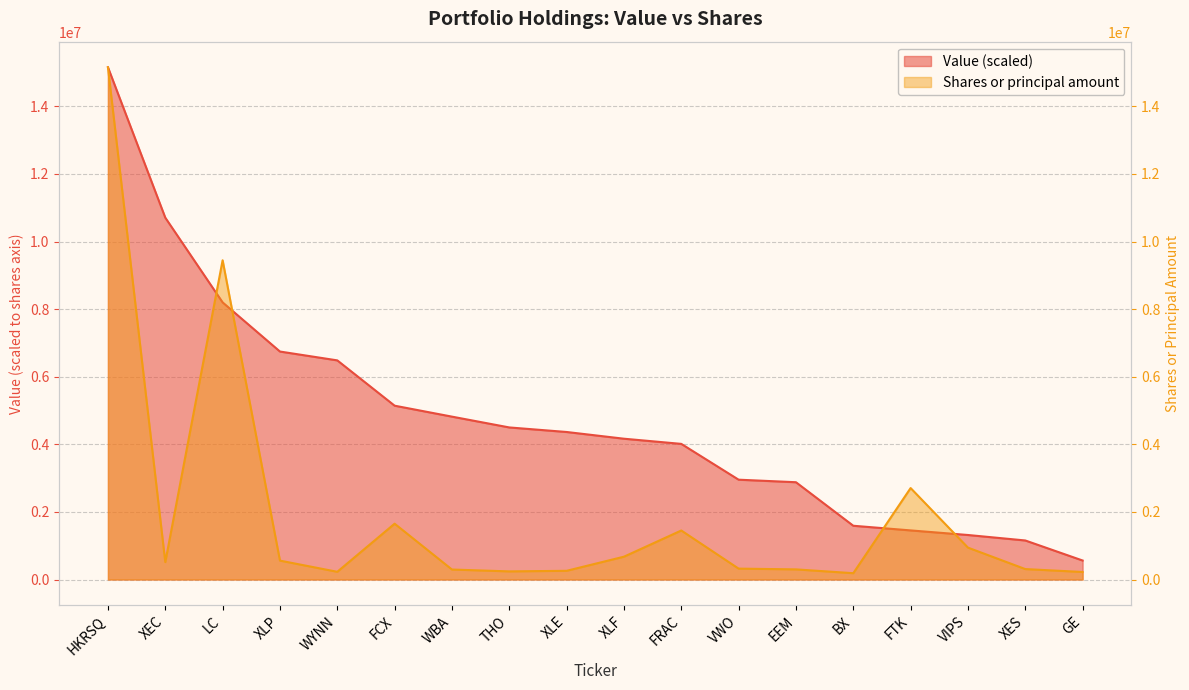

What is the minimum value for Value?

561965.5